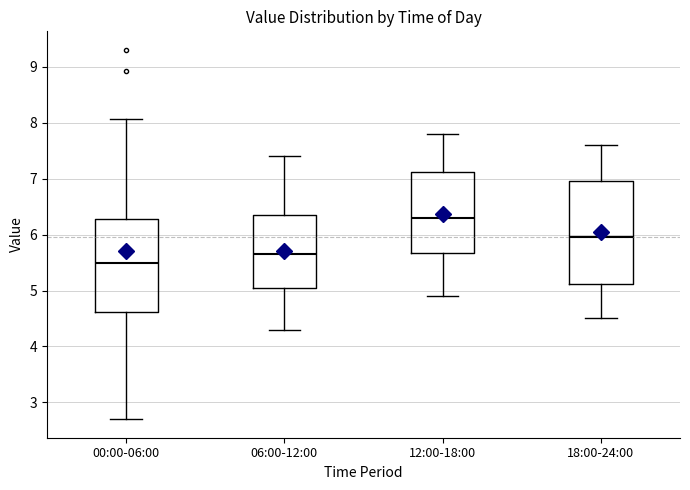

Comparing the boxes themselves (not the whiskers), which one is the tallest?

18:00-24:00